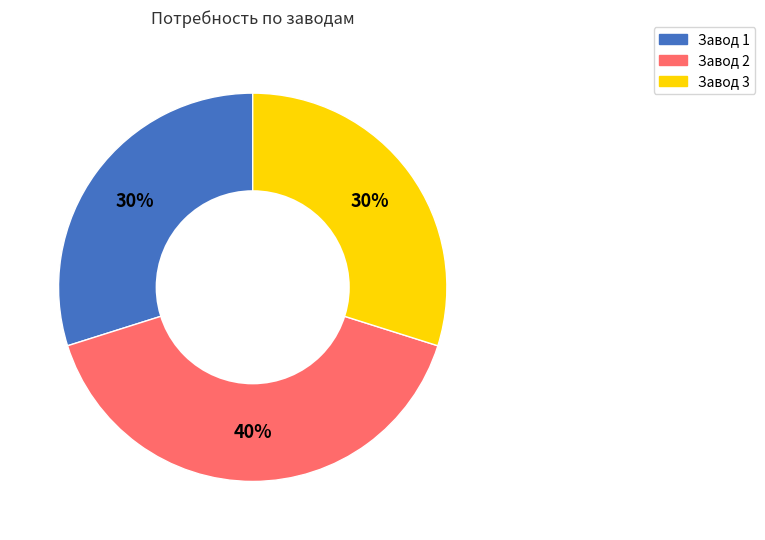

Combined, do Завод 3 and Завод 2 account for over 50%?

Yes